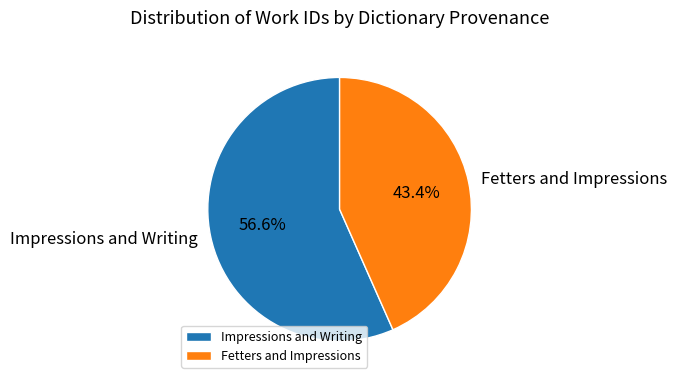

Count the number of slices in the pie.

2